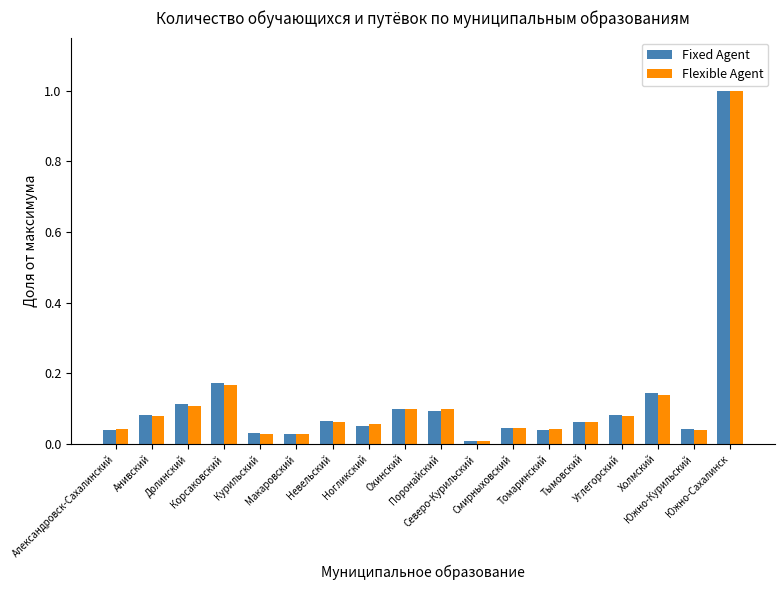

What are all the series names shown in the legend?

Fixed Agent, Flexible Agent